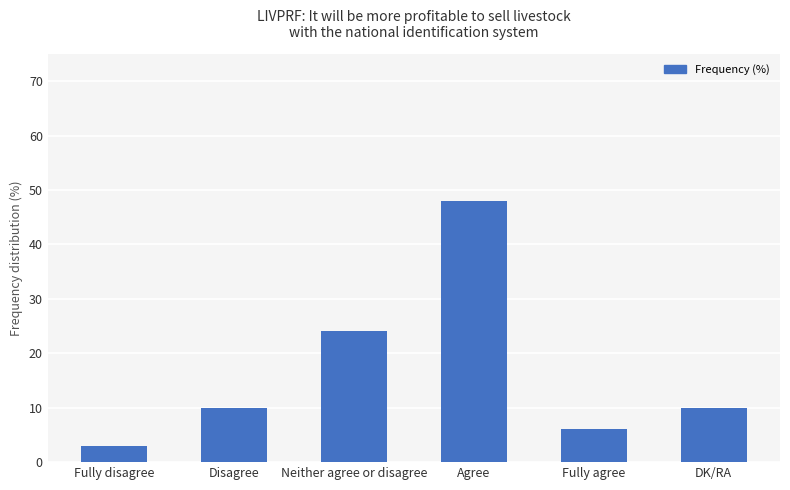

What is the greatest value displayed?

48